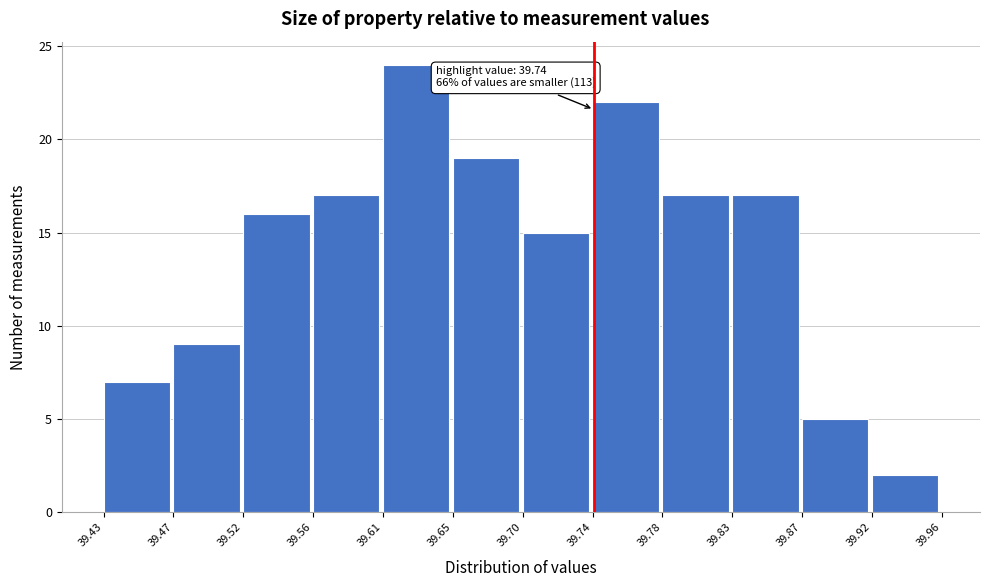

Over which range of the x-axis is the bar tallest?

39.61 to 39.65